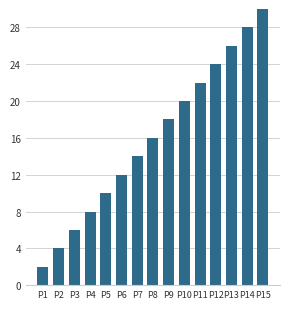

Are the bars horizontal?

No